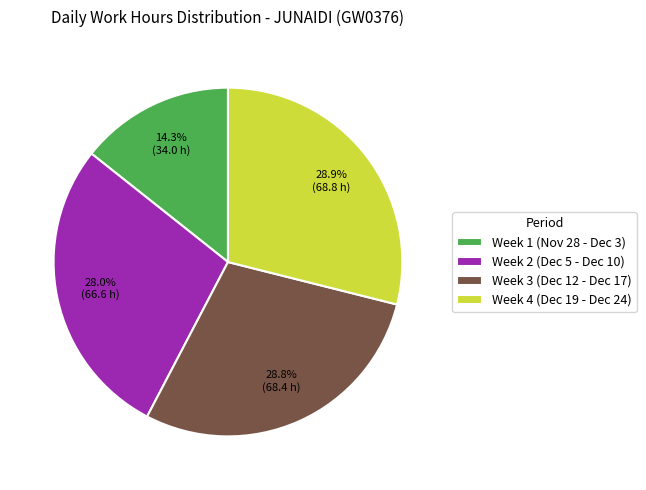

Which category has the smallest portion of the pie?

Week 1 (Nov 28 - Dec 3)